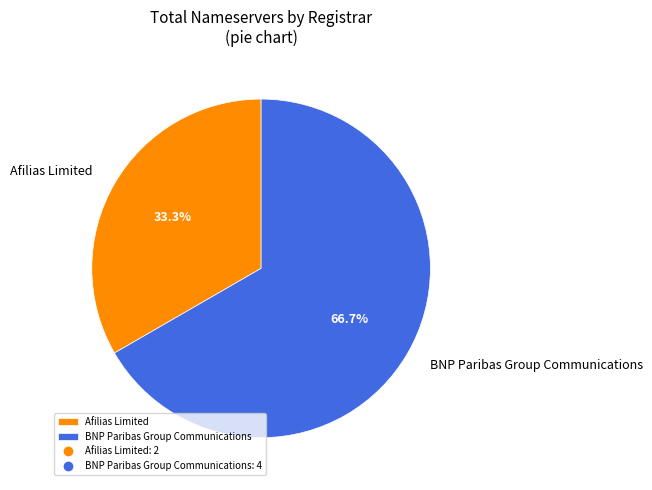

What is the majority slice?

BNP Paribas Group Communications